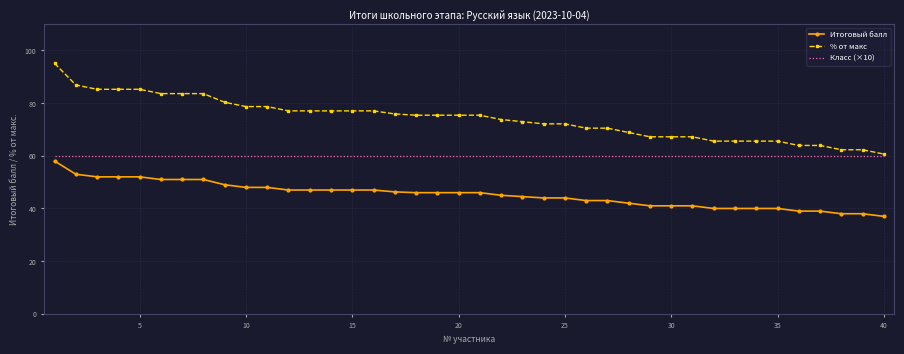

Rank the series by their average value, from highest to lowest.

% от макс, Класс (×10), Итоговый балл